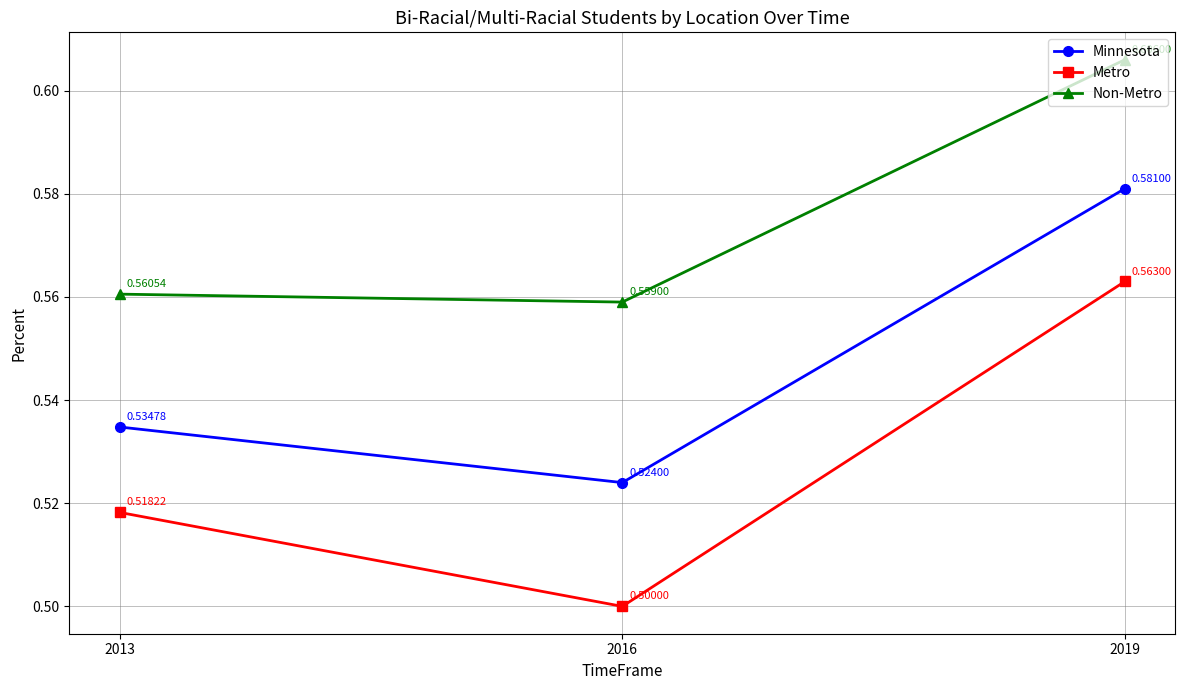

Between 2013 and 2016, which series saw the biggest shift?

Metro